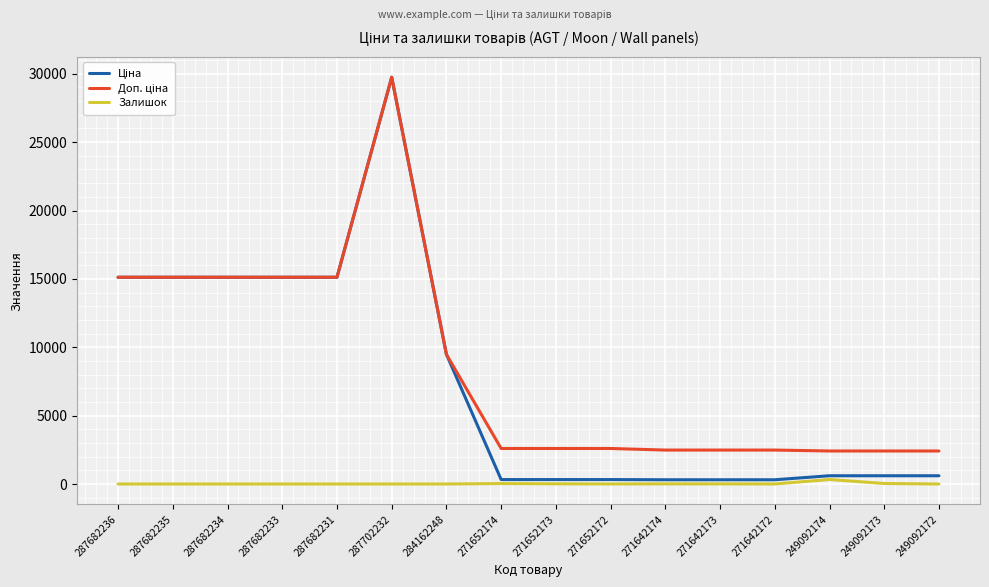

The value of Залишок at 287702232 is 0.0. True or false?

True